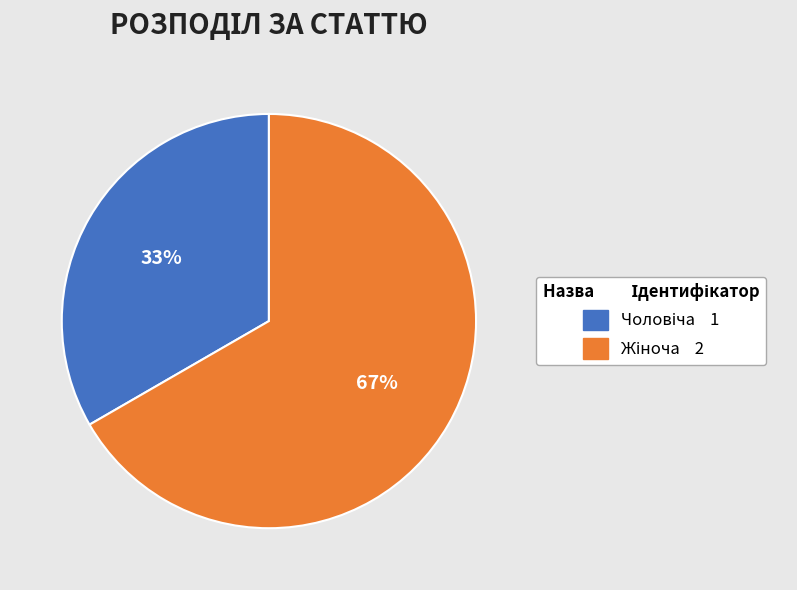

Is there a majority slice in this chart?

Yes